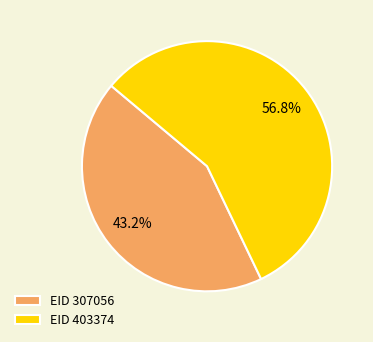

Is the sum of EID 403374 and EID 307056 greater than half?

Yes